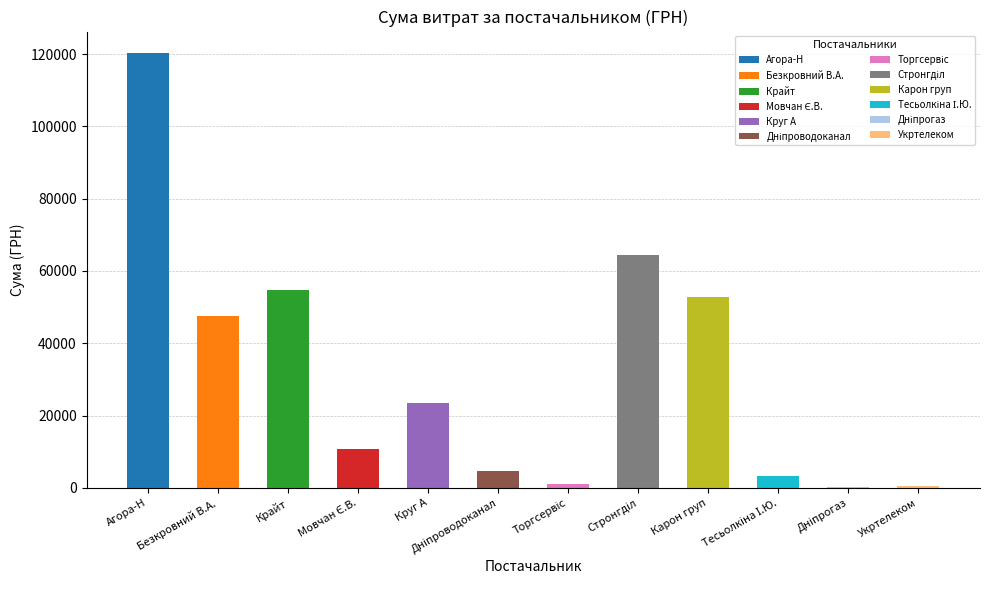

Reading left to right, list all the values displayed in this chart.

120216.1	47685.4	54736.1	10854.2	23379.3	4730.0	1100.7	64293.0	52936.8	3387.1	179.0	464.0